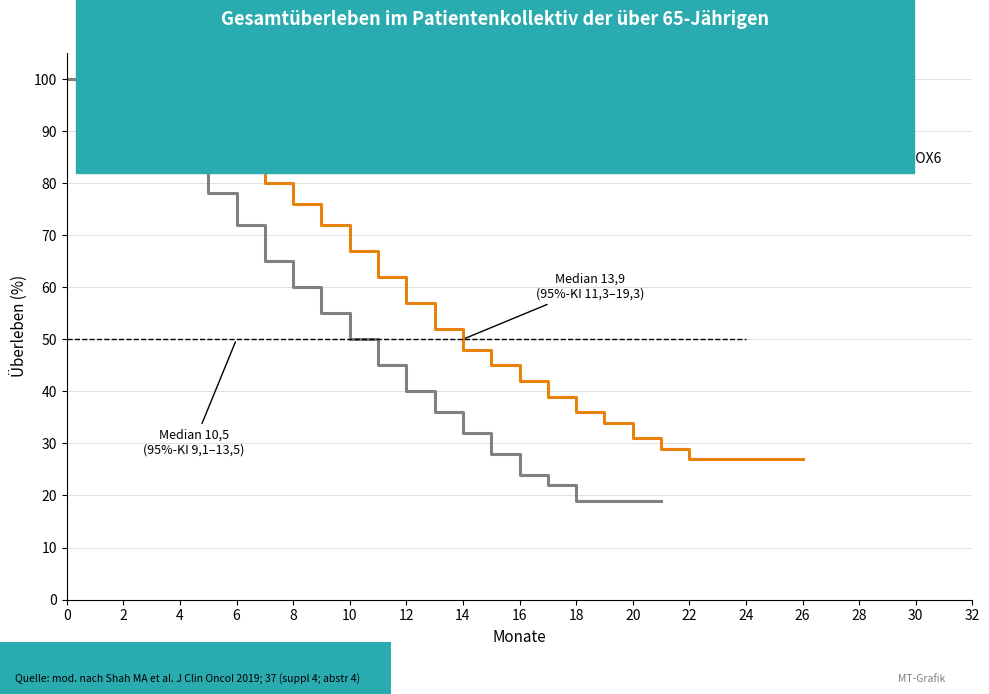

What is the average value?

58